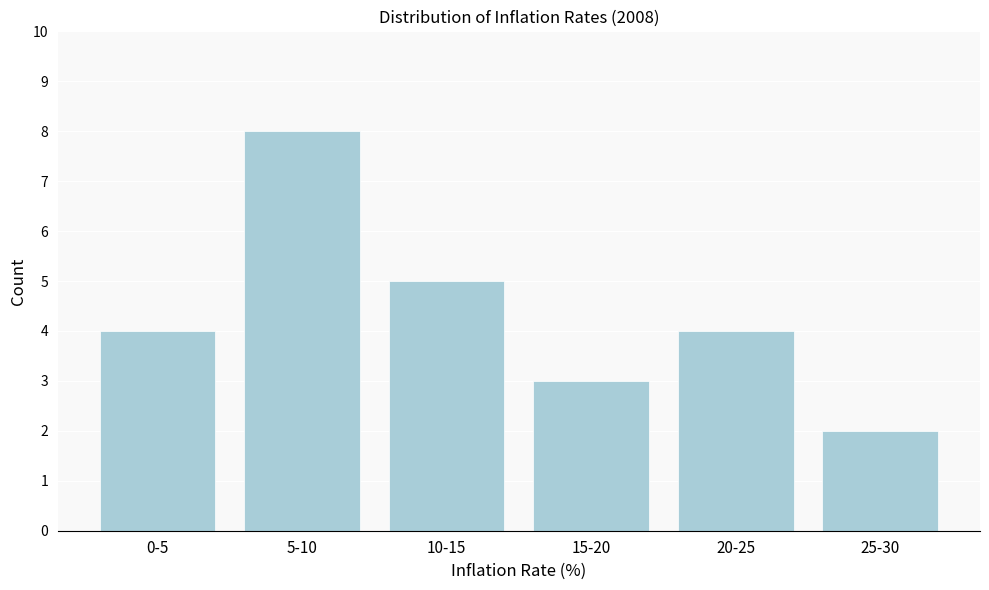

Reading left to right, what are all the values shown in this chart?

4	8	5	3	4	2